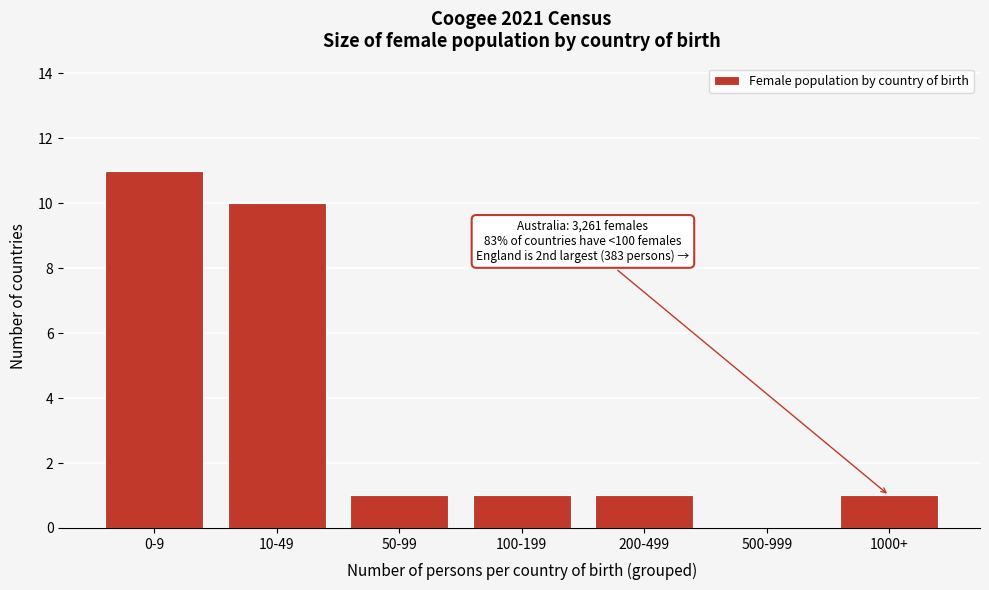

Reading left to right, what are all the values shown in this chart?

0-9=11	10-49=10	50-99=1	100-199=1	200-499=1	500-999=0	1000+=1